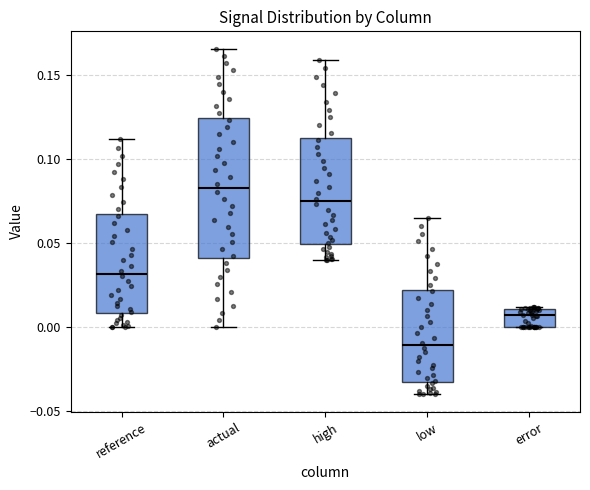

Reading left to right, read every box against the y-axis: the position of its median line, the range the box covers, and the ends of its whiskers. The values are not printed on the chart, so give them approximately, as read against the axis.

reference: median 0.030, box 0.010 to 0.065, whiskers 0.000 to 0.110
actual: median 0.085, box 0.040 to 0.125, whiskers 0.000 to 0.165
high: median 0.075, box 0.050 to 0.115, whiskers 0.040 to 0.160
low: median -0.010, box -0.030 to 0.020, whiskers -0.040 to 0.065
error: median 0.005, box 0.000 to 0.010, whiskers 0.000 to 0.010